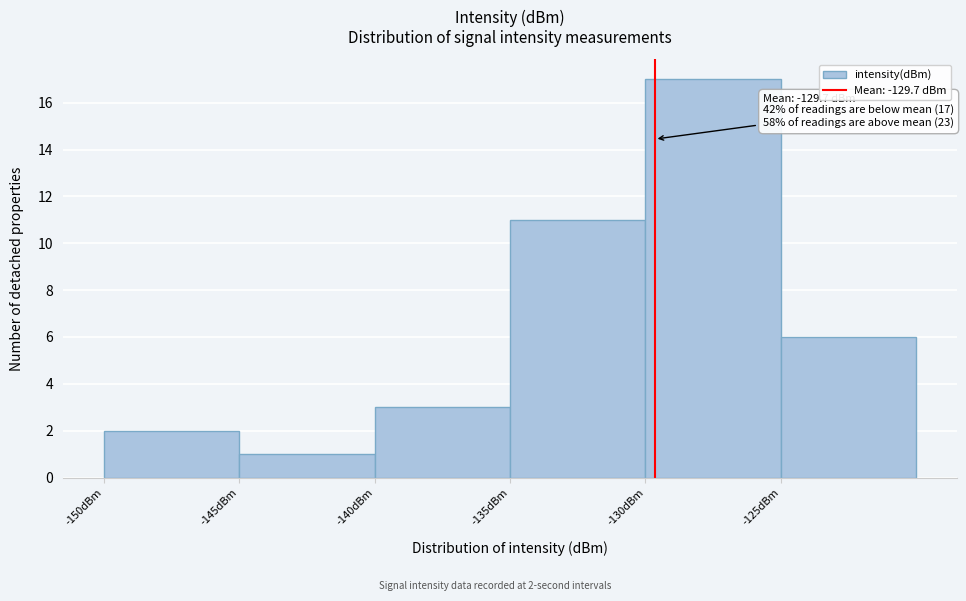

Which range on the x-axis has the tallest bar?

-130 to -125